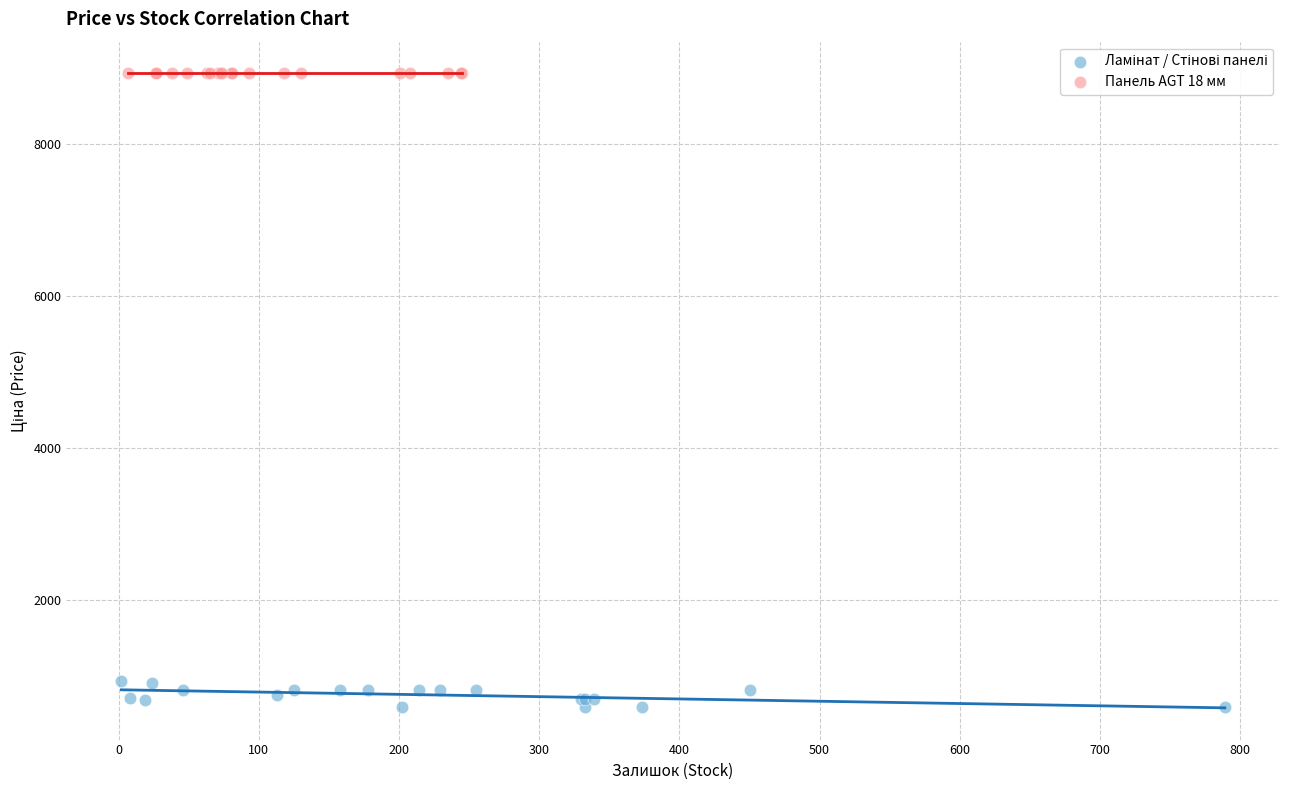

Which series reaches the maximum Y coordinate?

Панель AGT 18 мм